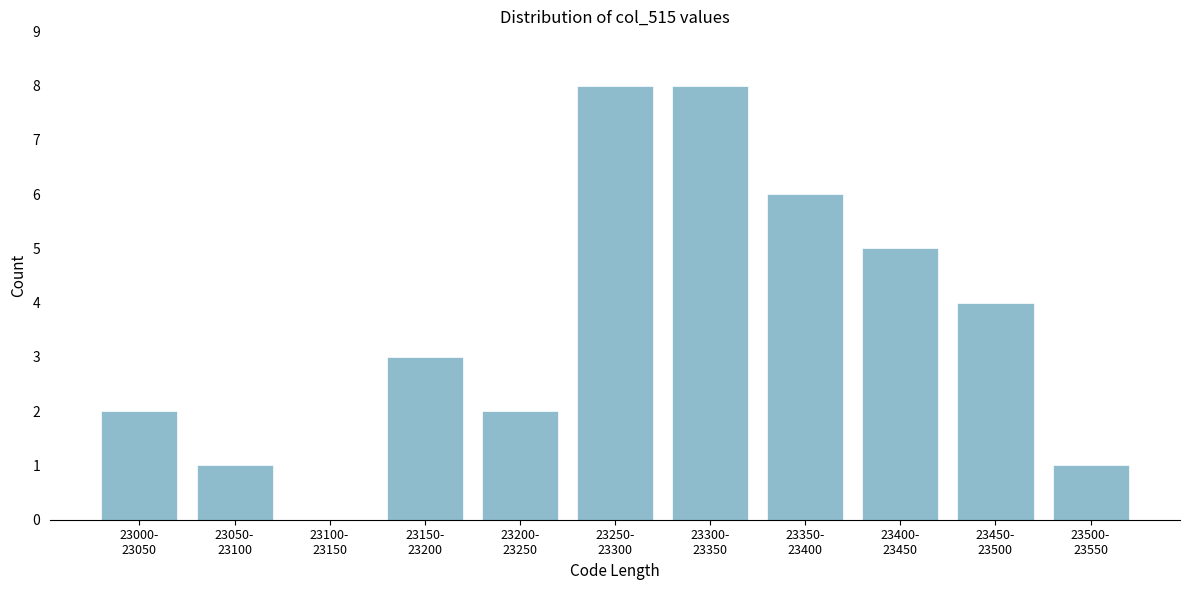

What is the sum of all values?

40